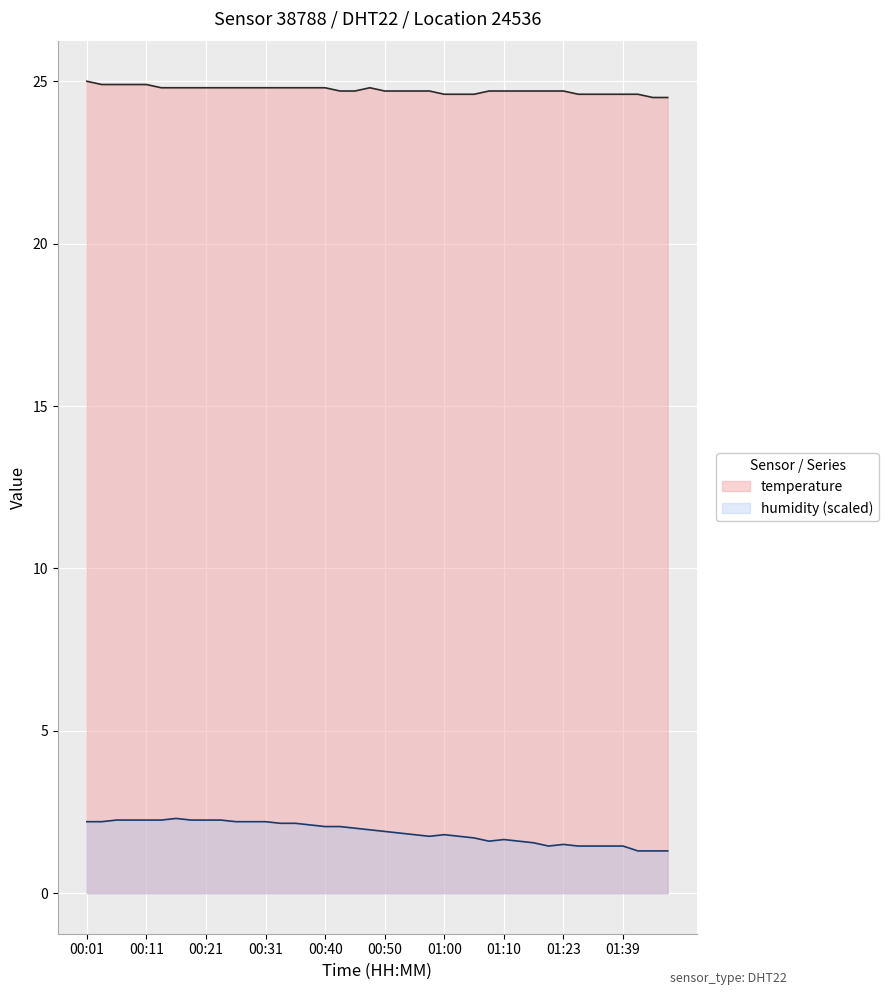

Count the number of categories in the chart.

40